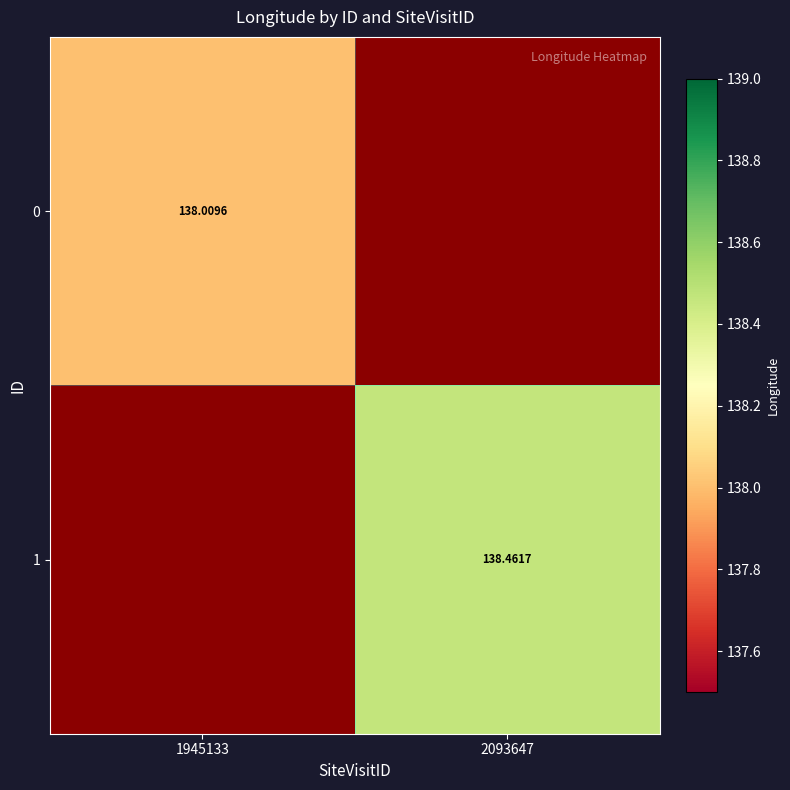

Is the value of 0 at 1945133 greater than the value of 1 at 2093647?

No